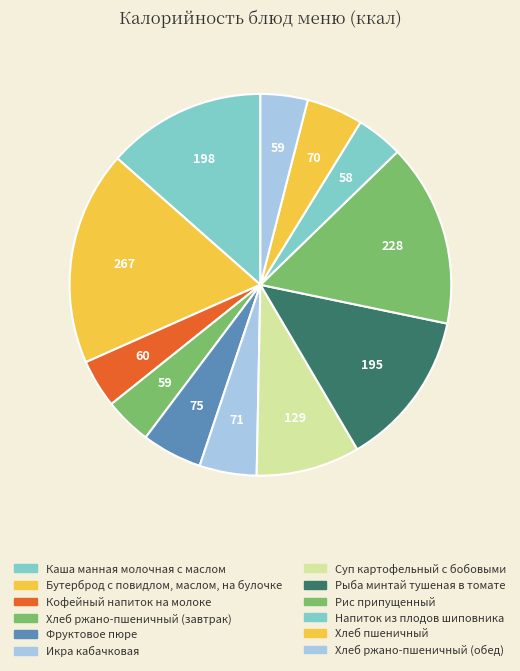

The Рис припущенный slice represents 16% of the pie. True or false?

True